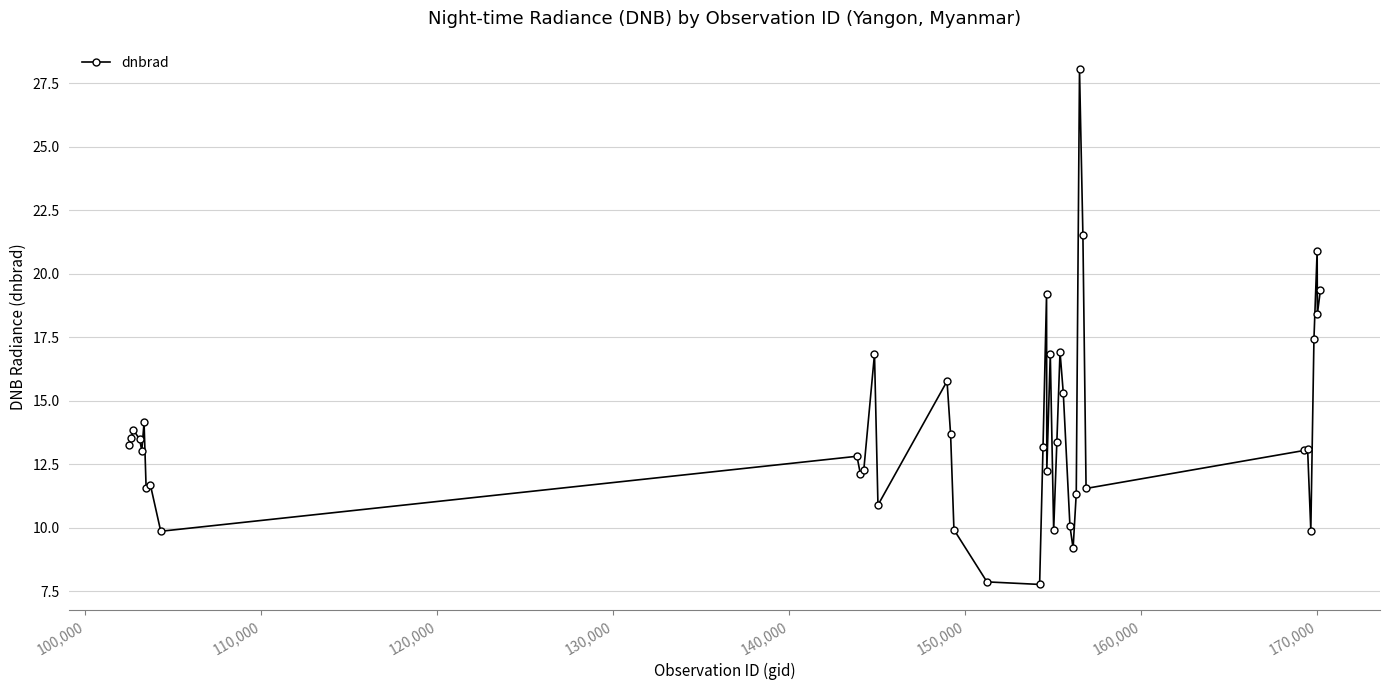

What is the value of the 8th point from the left?

11.7